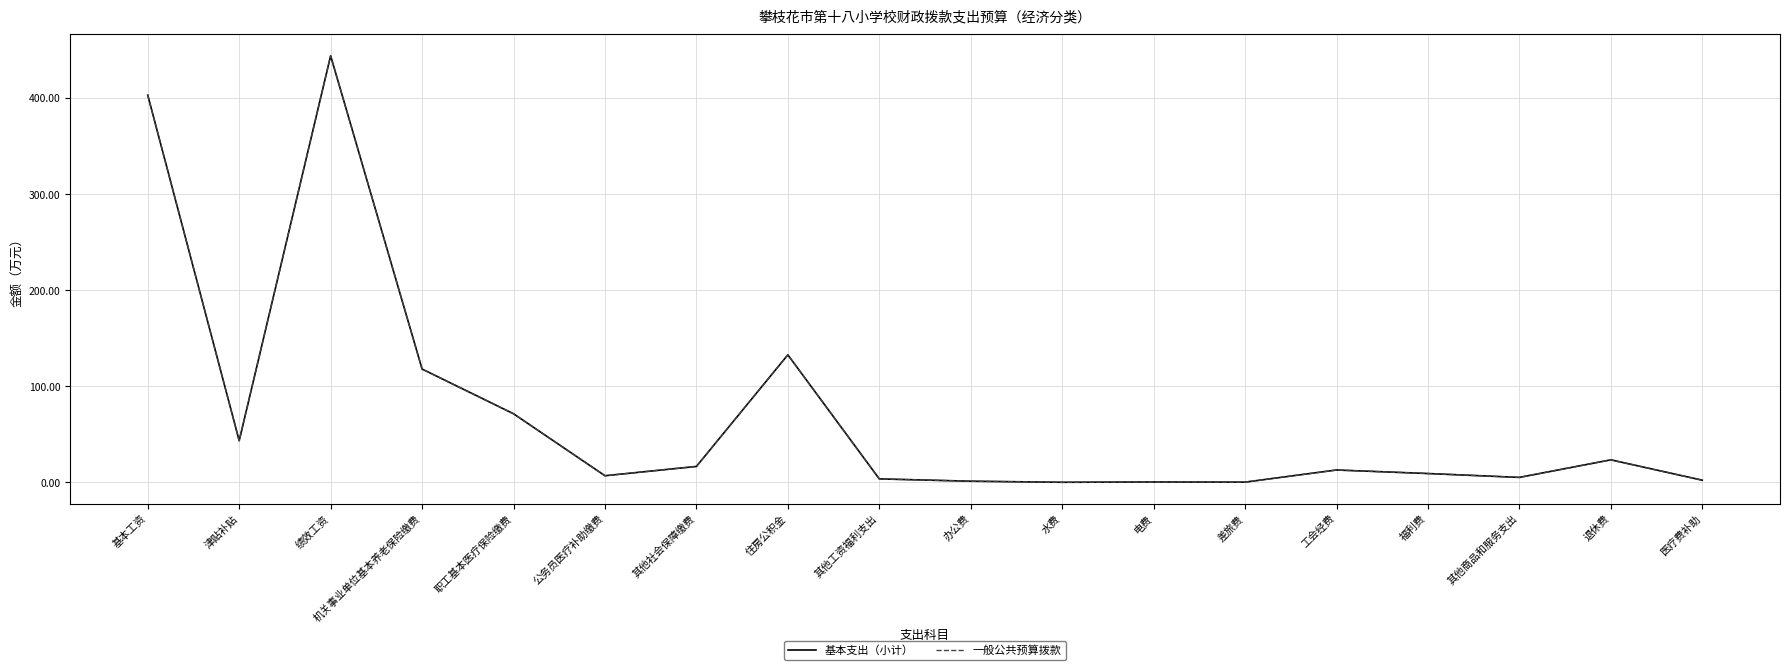

At which label does 一般公共预算拨款 first exceed 12?

基本工资